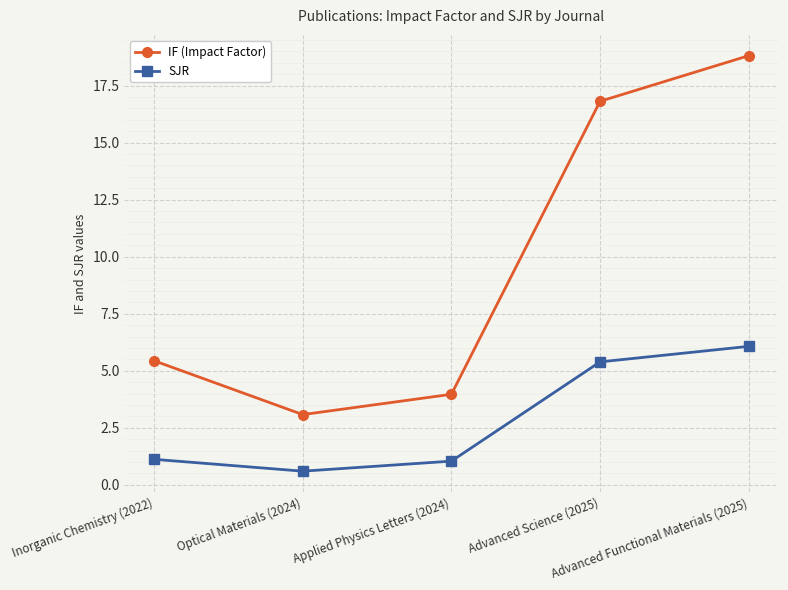

How many series are shown in this chart?

2